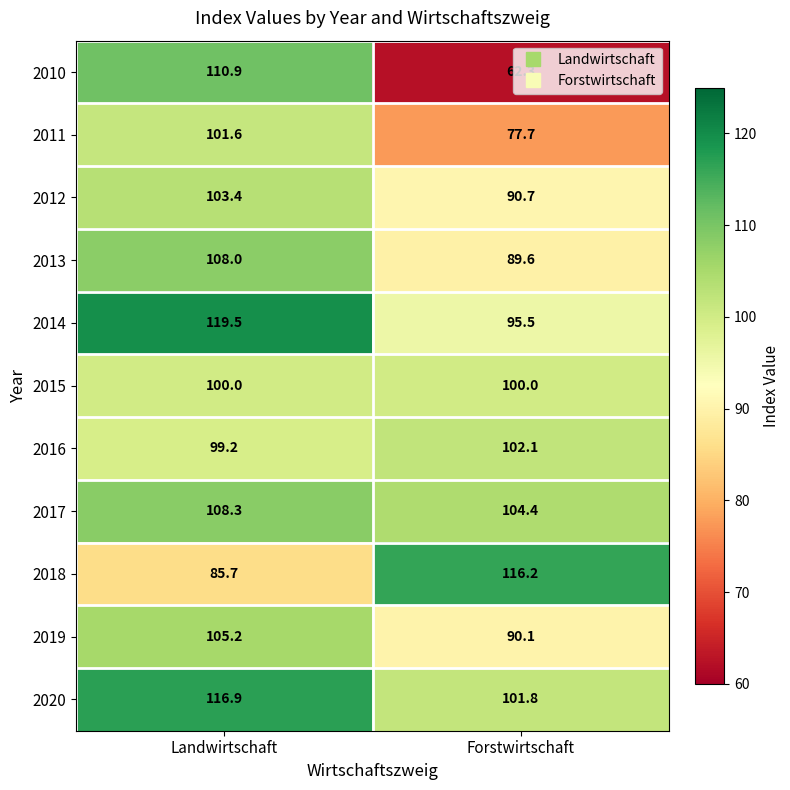

The 2017 series shows 108.3 at Landwirtschaft. True or false?

True